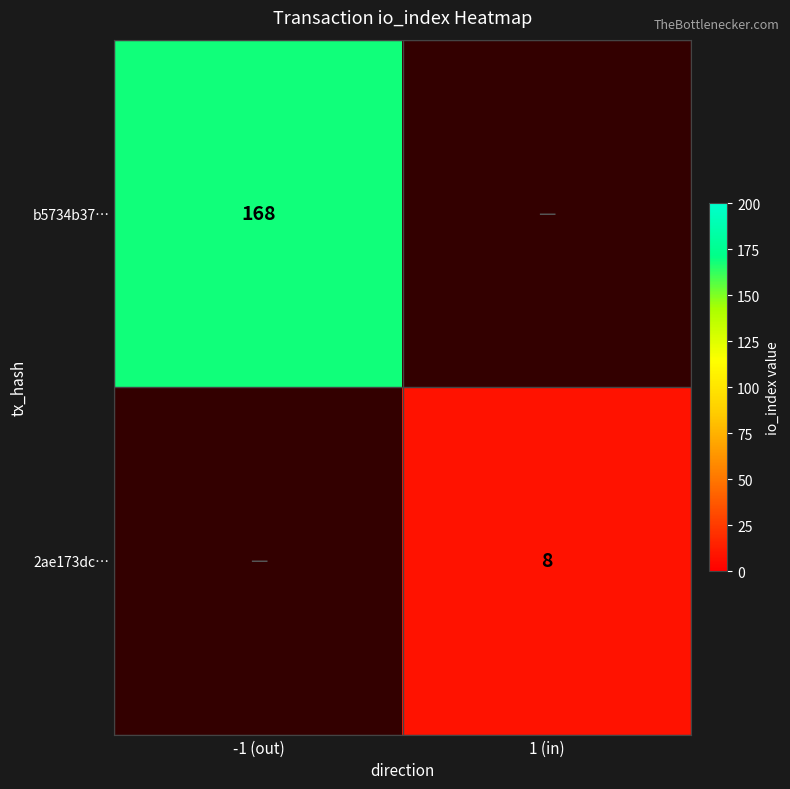

Is the value of 2ae173dc… at 1 (in) greater than the value of b5734b37… at -1 (out)?

No